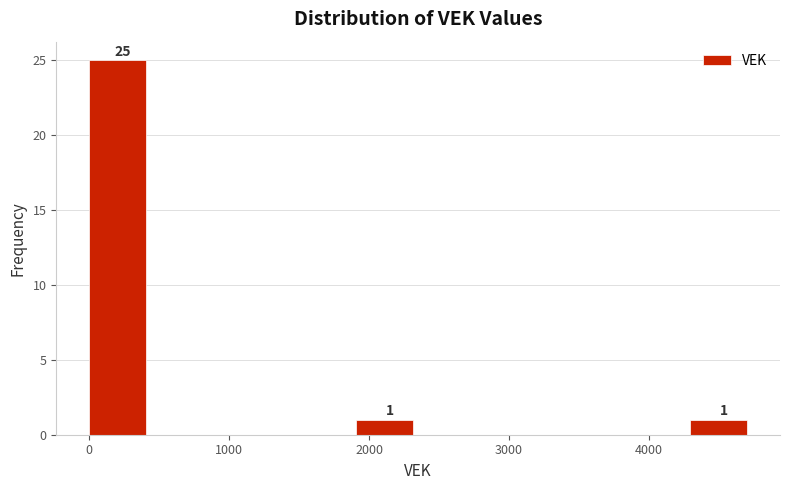

Which range on the x-axis has the tallest bar?

0 to 500